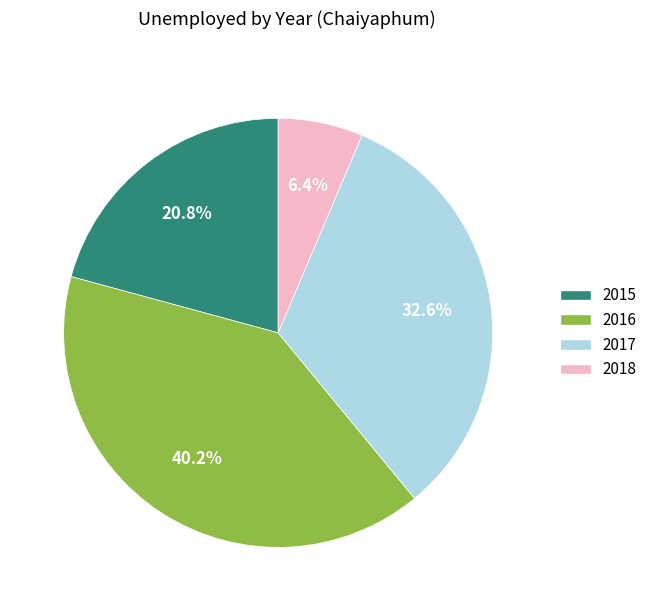

How many slices are in this pie chart?

4